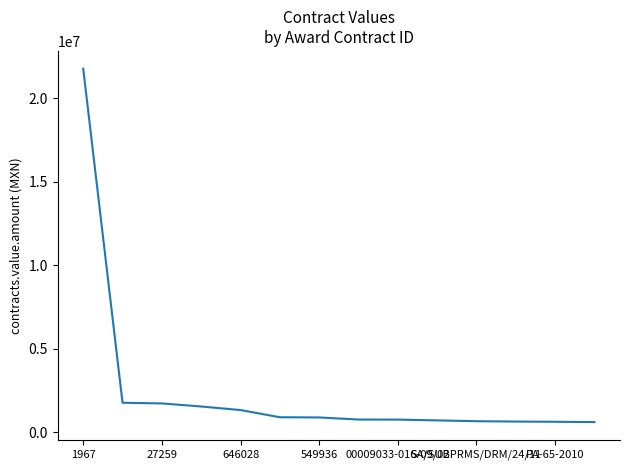

What is the minimum value shown in the chart?

609011.9